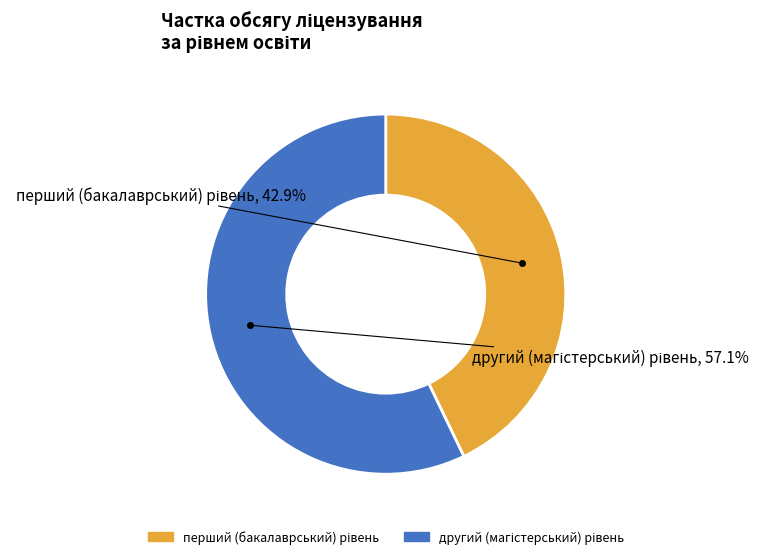

Is there any slice that represents more than half of the pie?

Yes